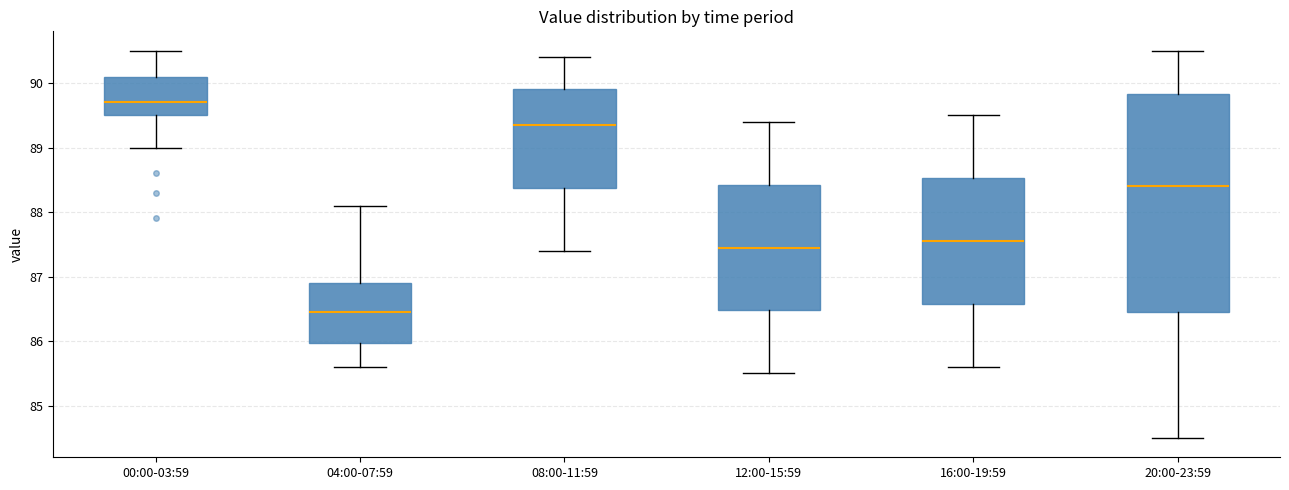

Reading left to right, transcribe this box plot: for each box, give where its median line is, the range the box spans, and where its two whiskers end, as read against the y-axis. The values are not printed on the chart, so give them approximately, as read against the axis.

00:00-03:59: median 89.7, box 89.5 to 90.1, whiskers 89.0 to 90.5
04:00-07:59: median 86.5, box 86.0 to 86.9, whiskers 85.6 to 88.1
08:00-11:59: median 89.4, box 88.4 to 89.9, whiskers 87.4 to 90.4
12:00-15:59: median 87.5, box 86.5 to 88.4, whiskers 85.5 to 89.4
16:00-19:59: median 87.6, box 86.6 to 88.5, whiskers 85.6 to 89.5
20:00-23:59: median 88.4, box 86.5 to 89.8, whiskers 84.5 to 90.5